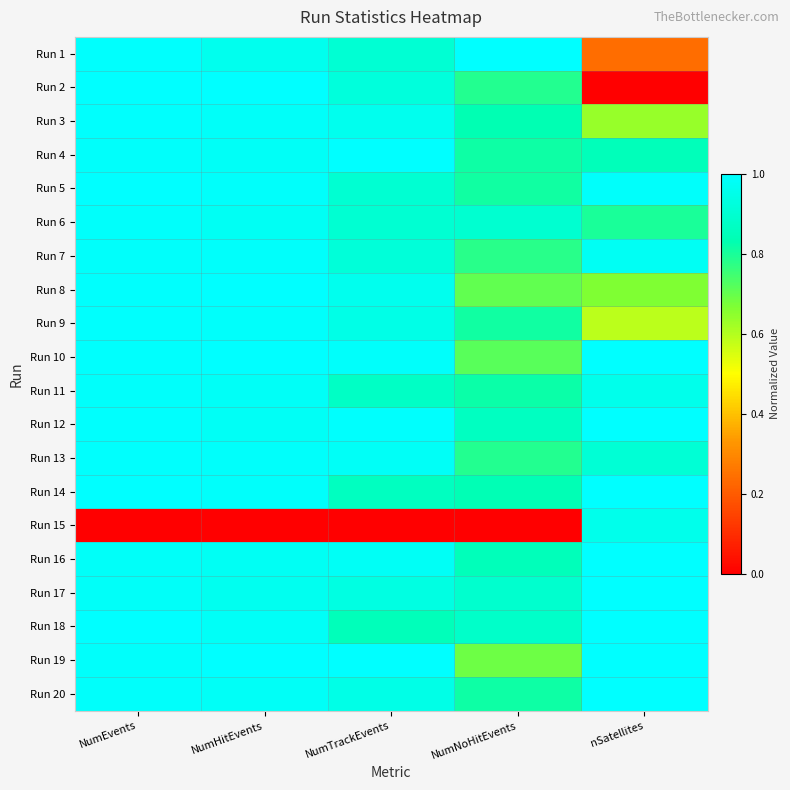

Between NumEvents and NumHitEvents, which series saw the biggest shift?

Run 1